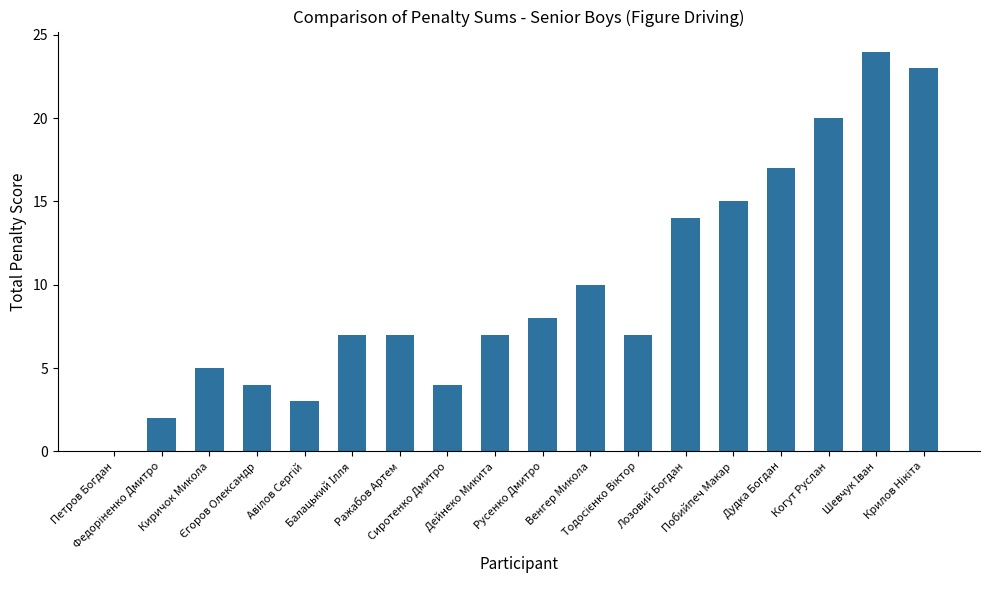

What is the greatest value displayed?

24